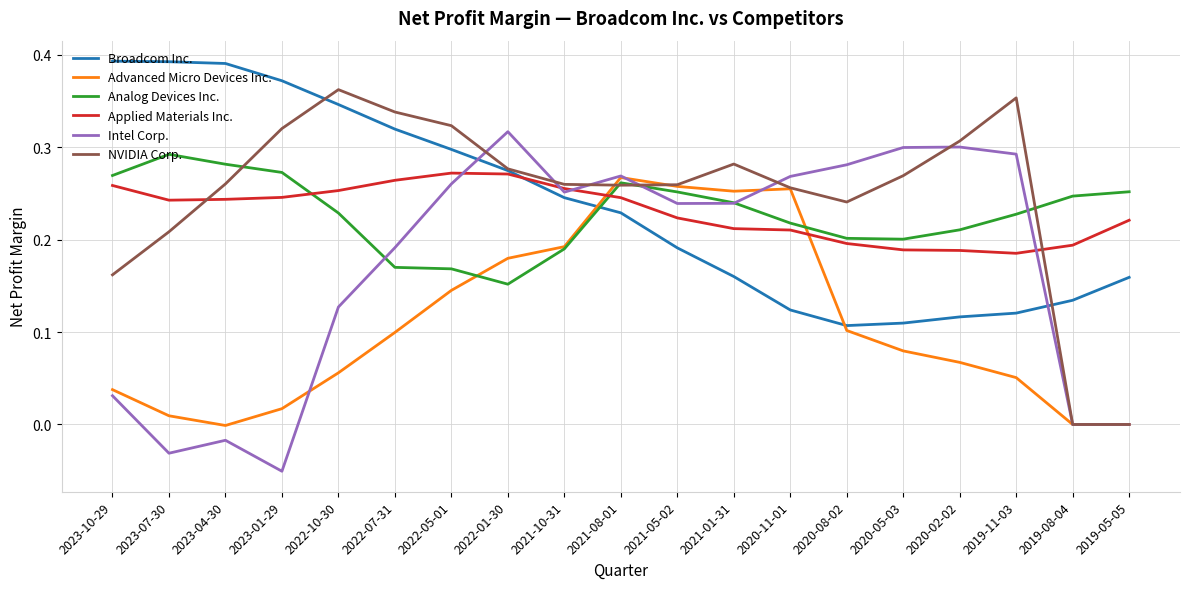

What position from the left is 2020-05-03?

15